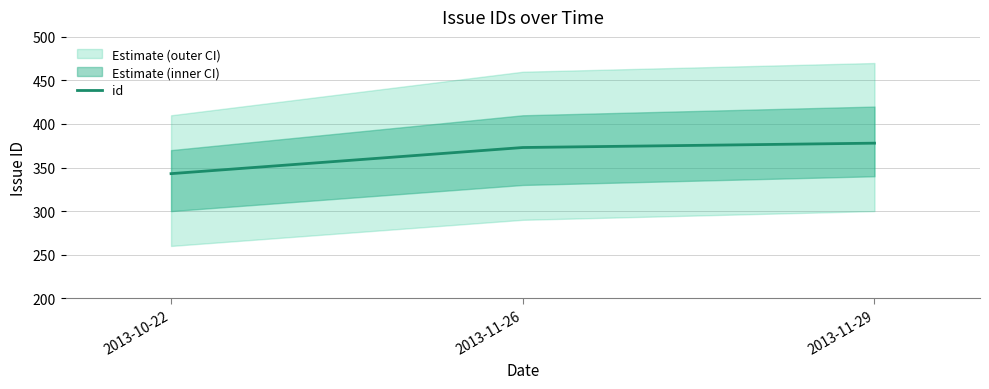

Is it true that the value at 2013-11-29 is 378?

True